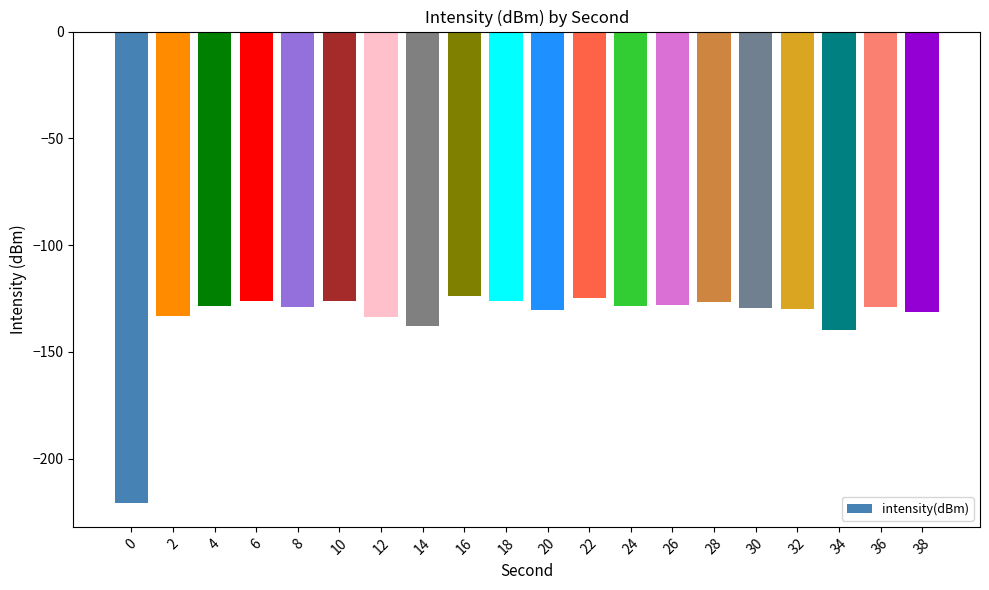

Which has a higher value, 30 or 14?

30